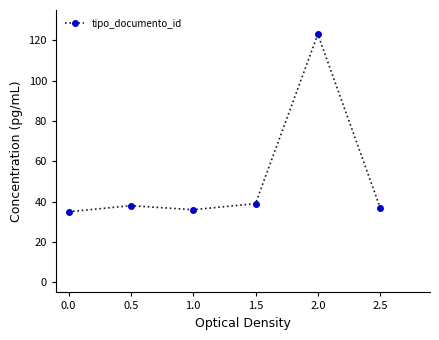

What is the label of the 1st point from the left?

0.0